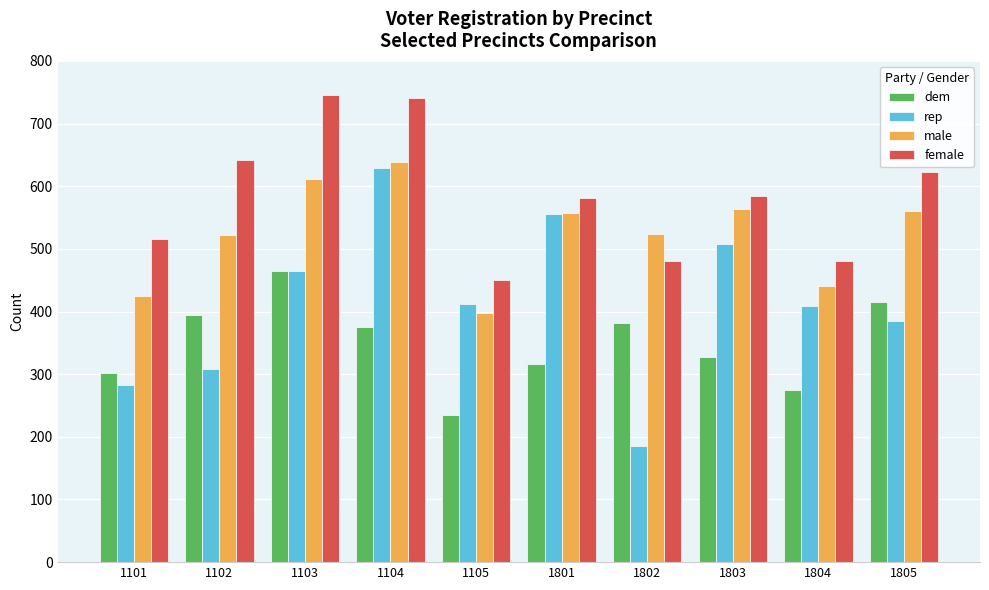

Which series has the largest range (max minus min)?

rep